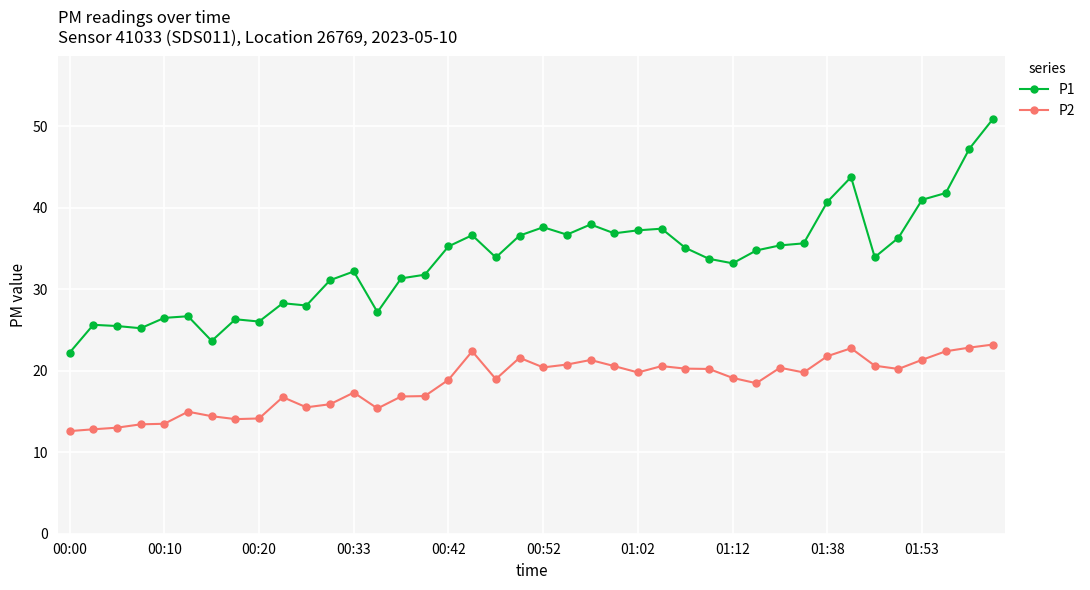

Rank the series by their maximum value, from lowest to highest.

P2, P1